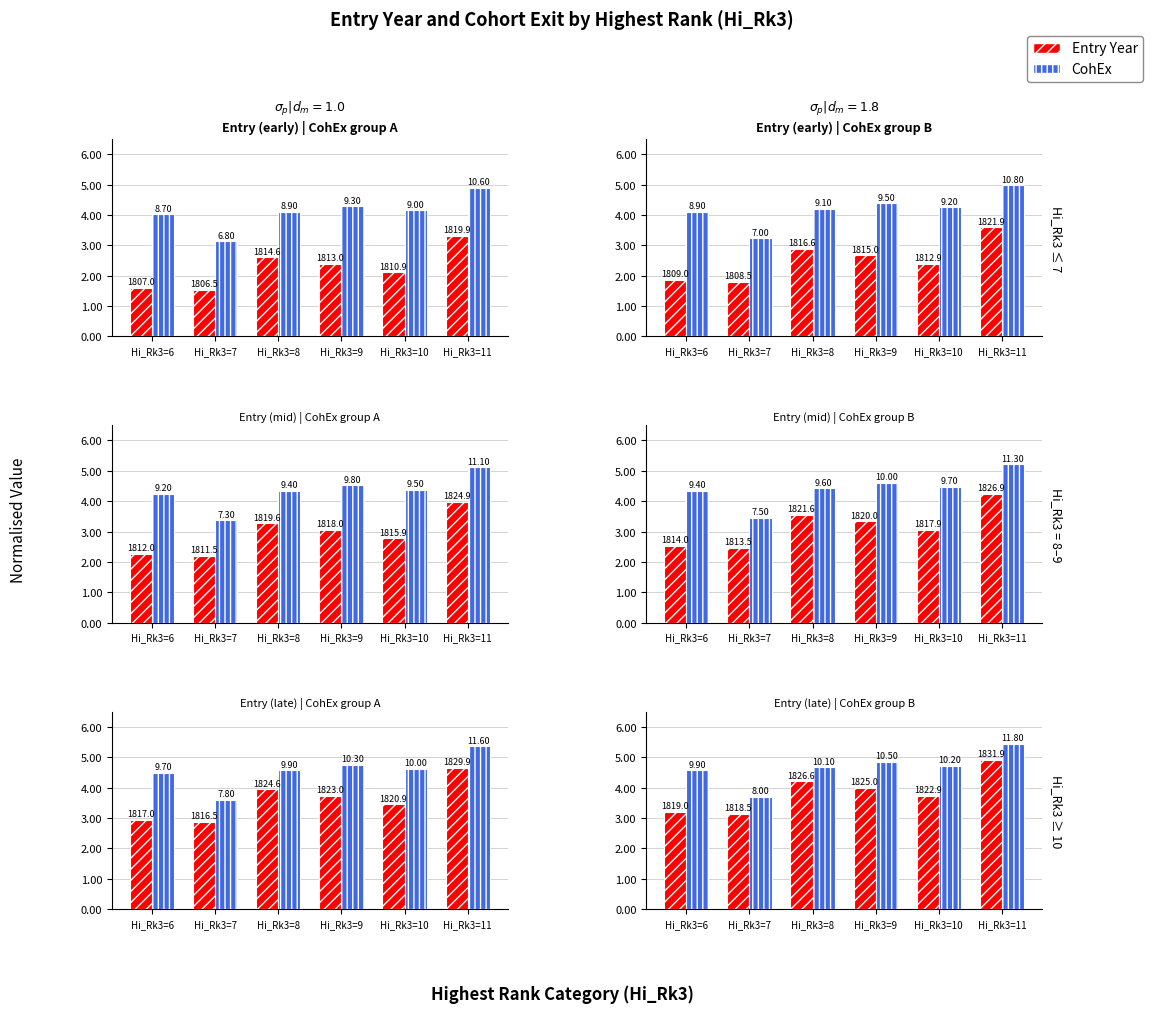

The Entry Year series shows 4.2 at Hi_Rk3=8. True or false?

True